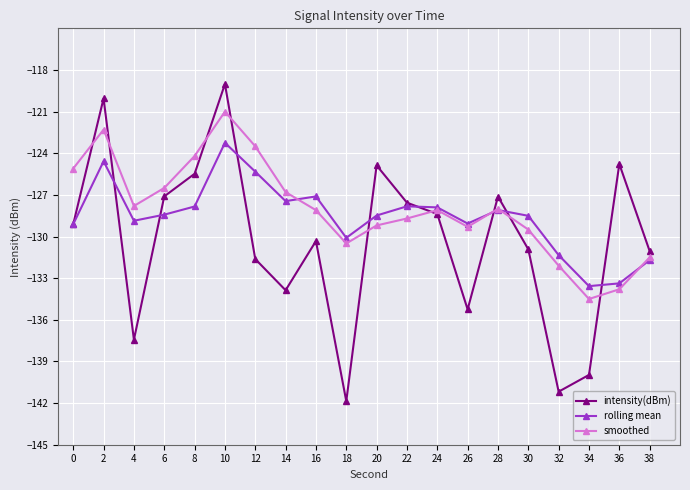

At which category does the chart reach its peak across all series?

10